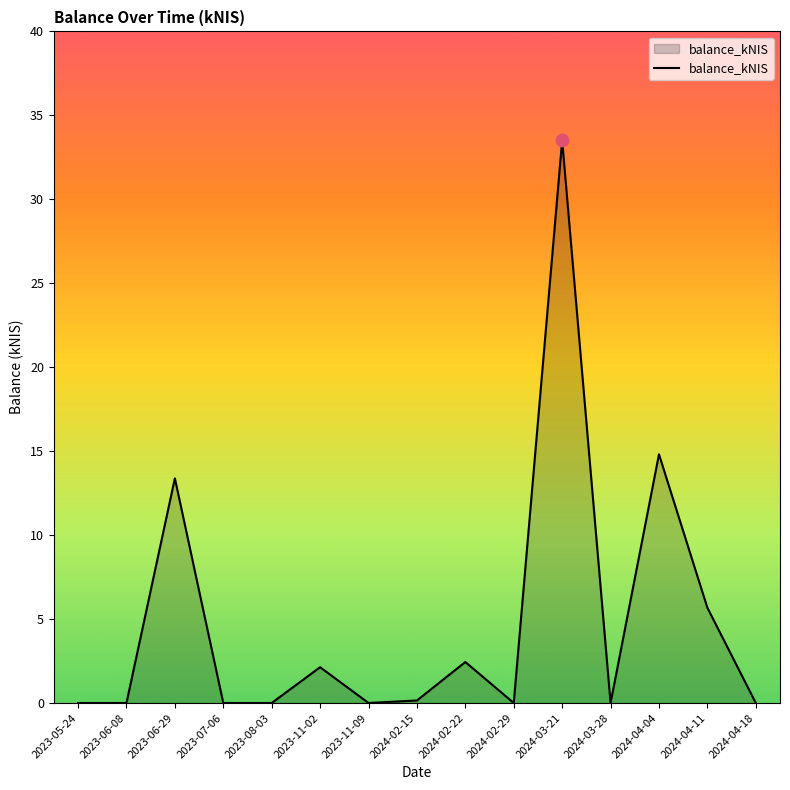

What is the change in value from 2023-06-29 to 2024-04-11?

-7.7